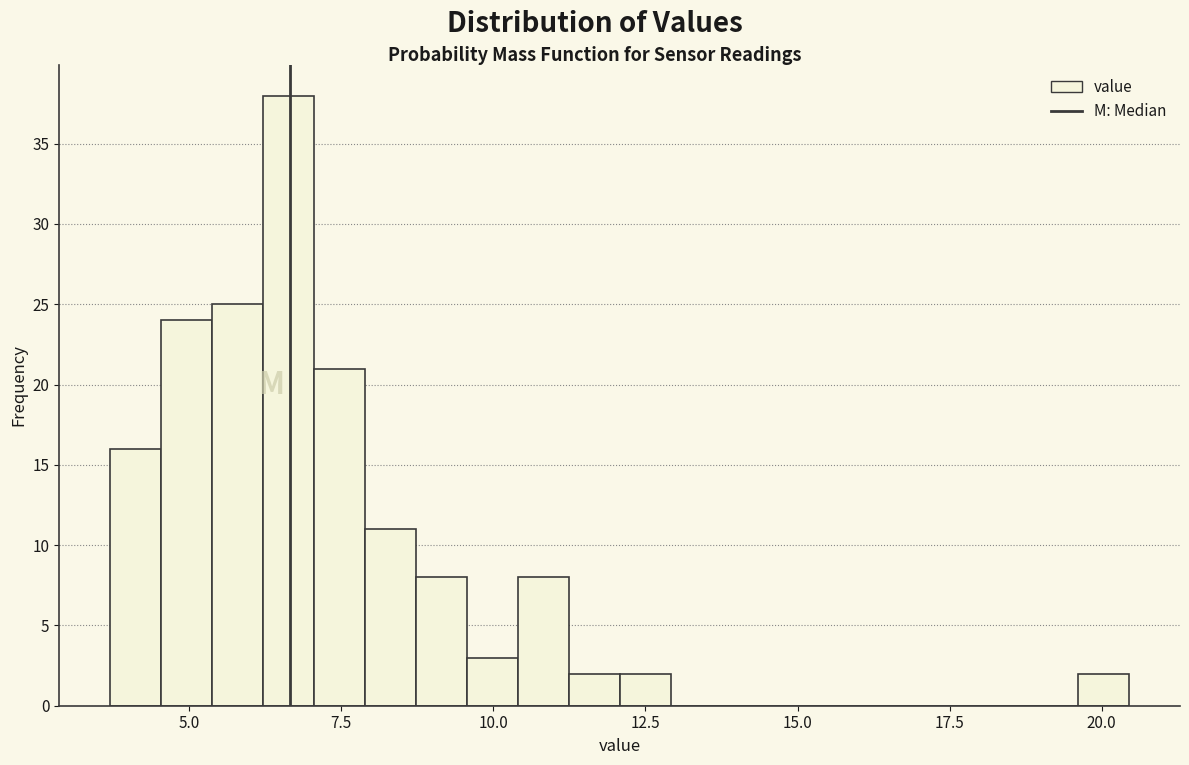

Around what value on the x-axis is the tallest bar? Give the approximate position of its centre, as read against the axis.

6.5